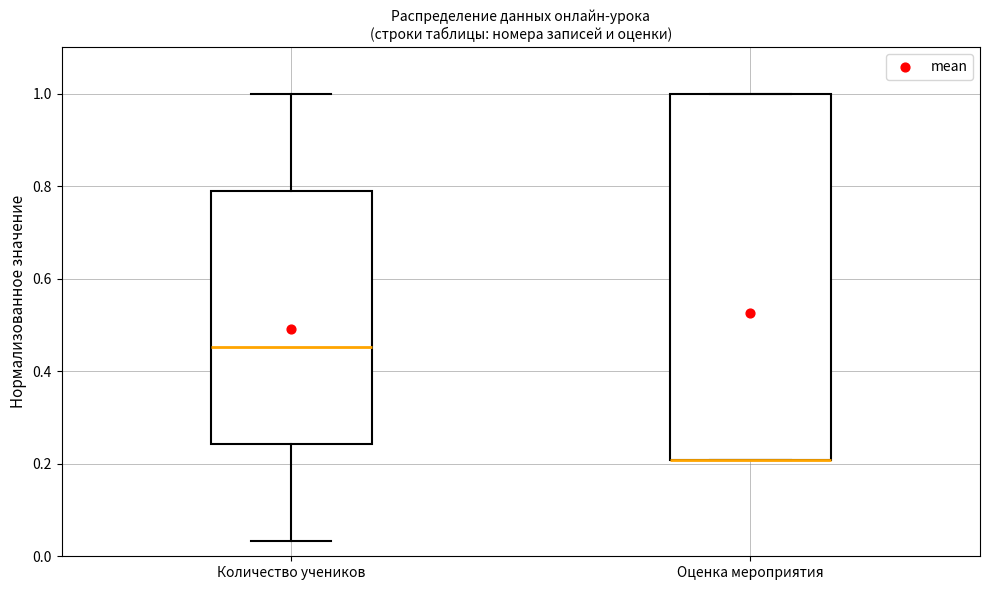

Where is the upper edge of the box for Оценка мероприятия on the y-axis? The values are not printed on the chart, so give them approximately, as read against the axis.

1.00